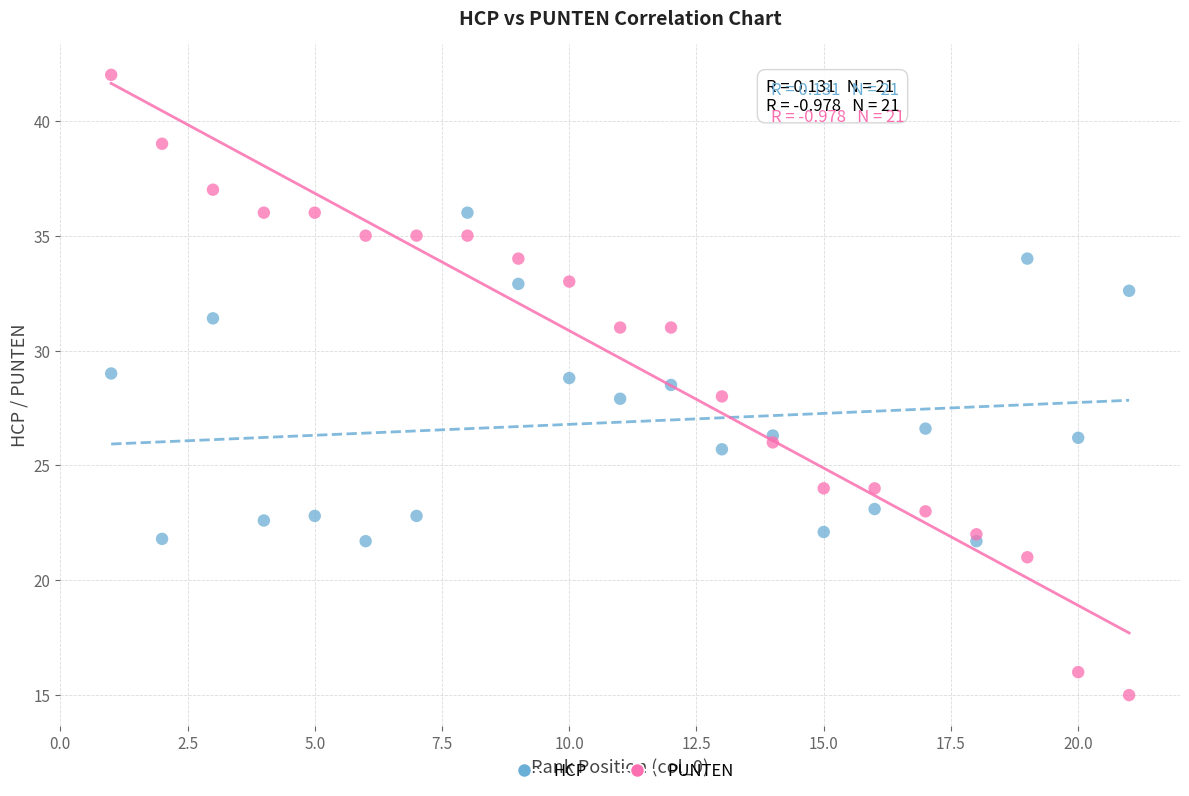

Which series contains the lowest Y value?

PUNTEN